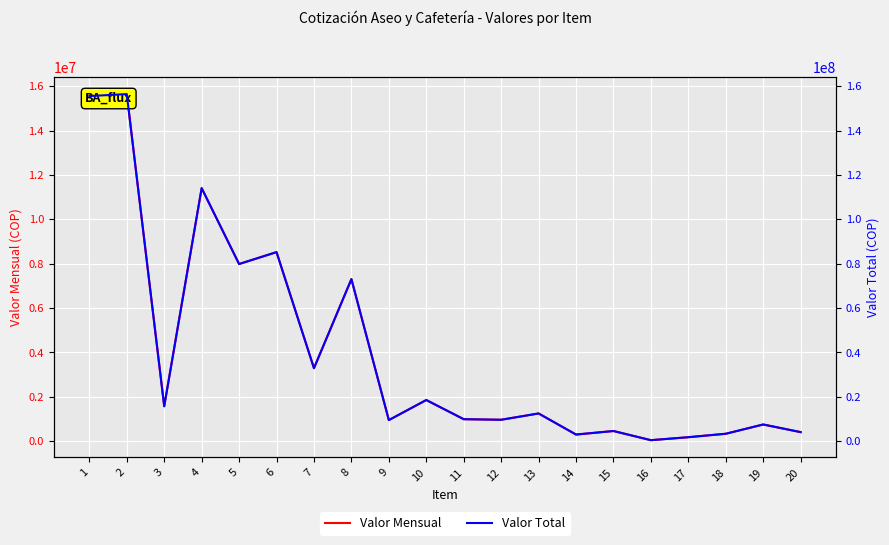

Is the value of Valor Mensual at 17 greater than the value of Valor Total at 5?

No